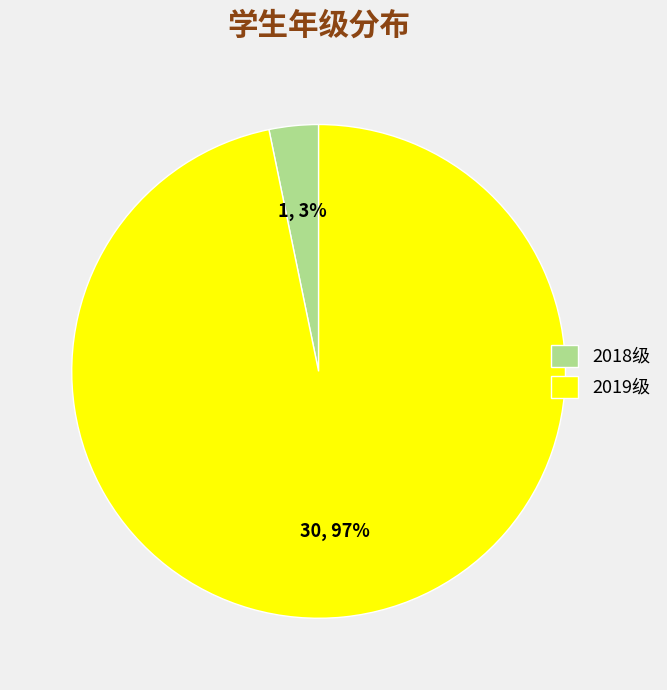

To the nearest percent, what percentage of the pie is 2018级?

3%